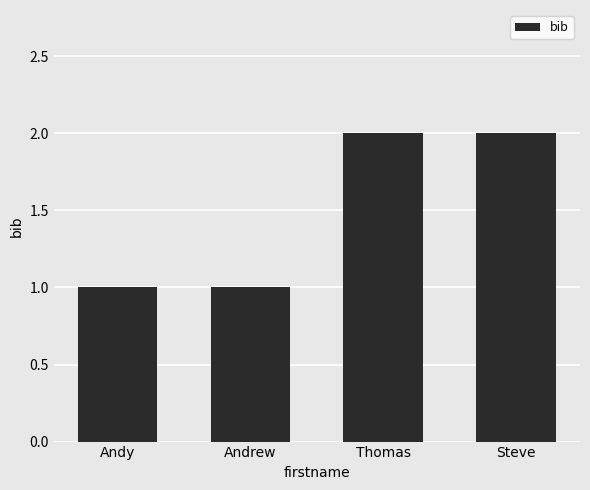

What is the value of the 3rd bar from the left?

2